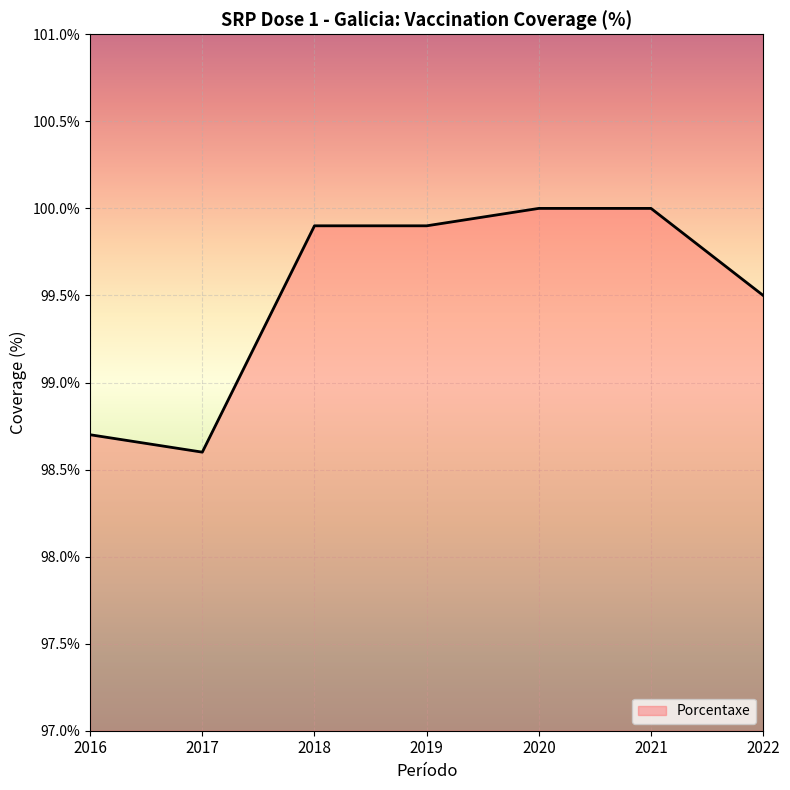

At which label does the data first exceed 99?

2018